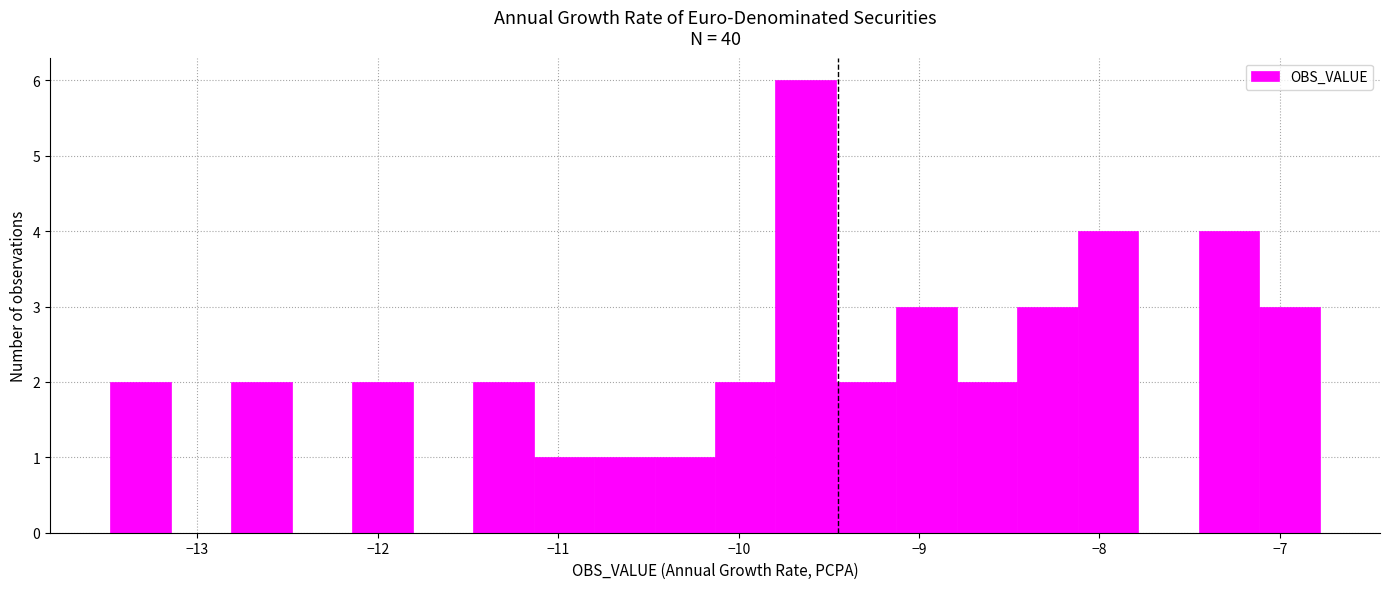

Read against the x-axis, roughly where is the centre of the tallest bar?

-9.6